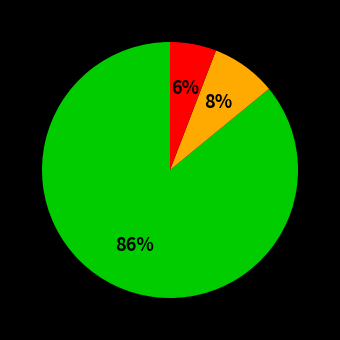

How many segments does this pie chart have?

3